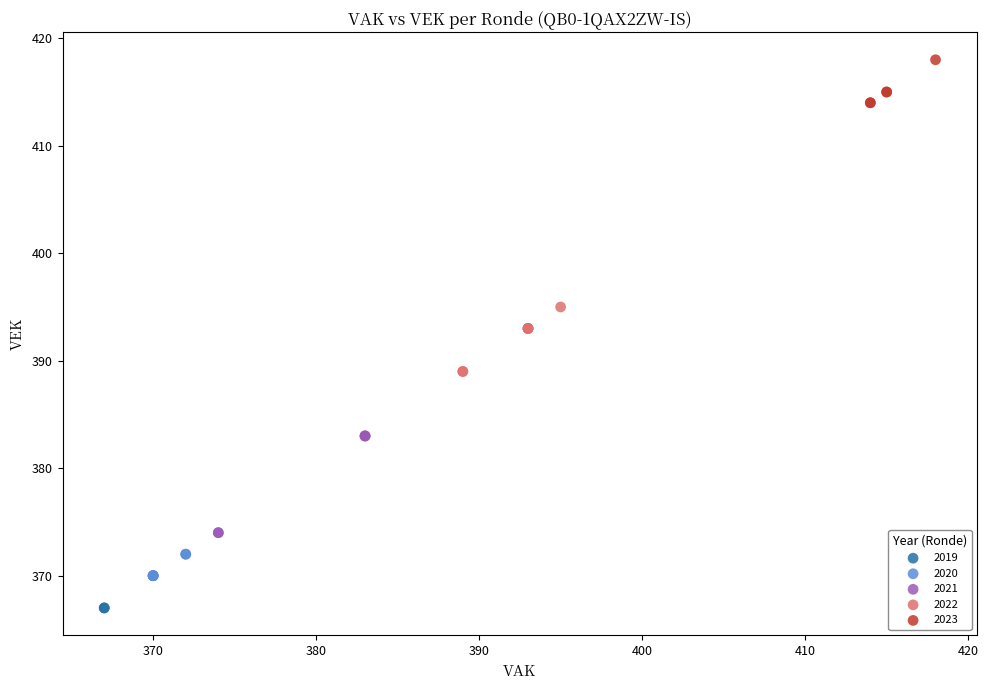

What are all the series names shown in the legend?

2019, 2020, 2021, 2022, 2023